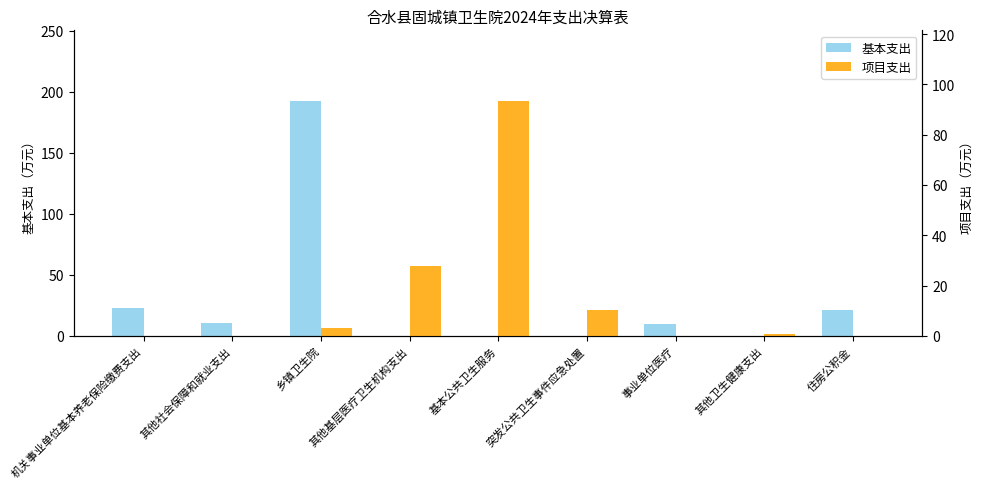

At which category does the chart reach its minimum across all series?

其他基层医疗卫生机构支出